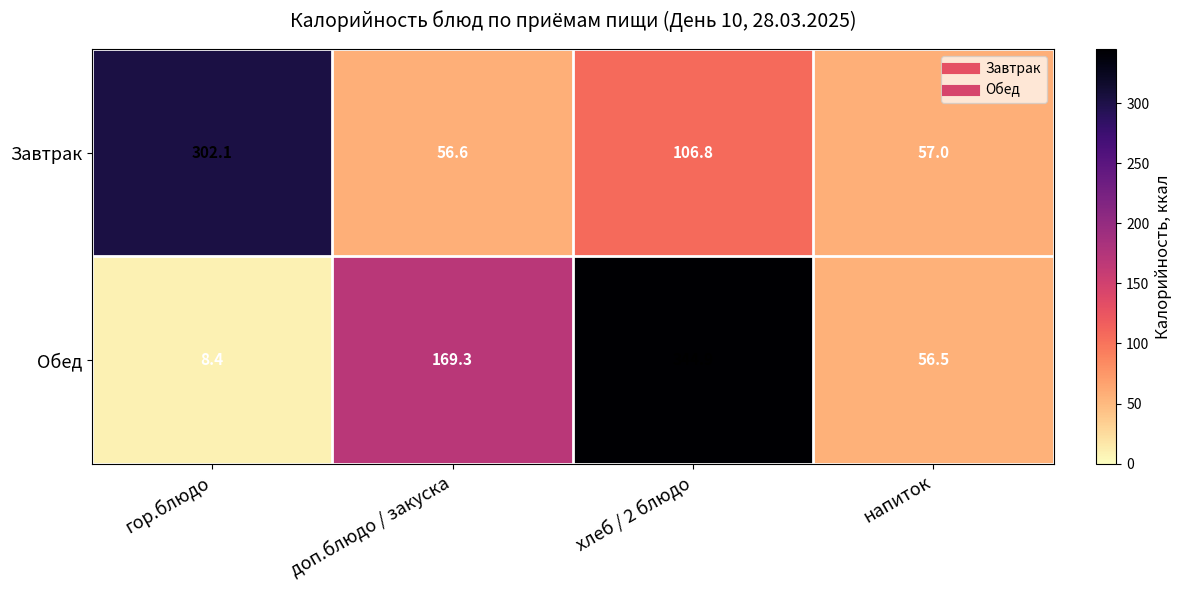

Reading right to left, what are all the values shown in this chart?

Завтрак: напиток=57.0	хлеб / 2 блюдо=106.8	доп.блюдо / закуска=56.6	гор.блюдо=302.1
Обед: напиток=56.5	хлеб / 2 блюдо=344.9	доп.блюдо / закуска=169.3	гор.блюдо=8.4